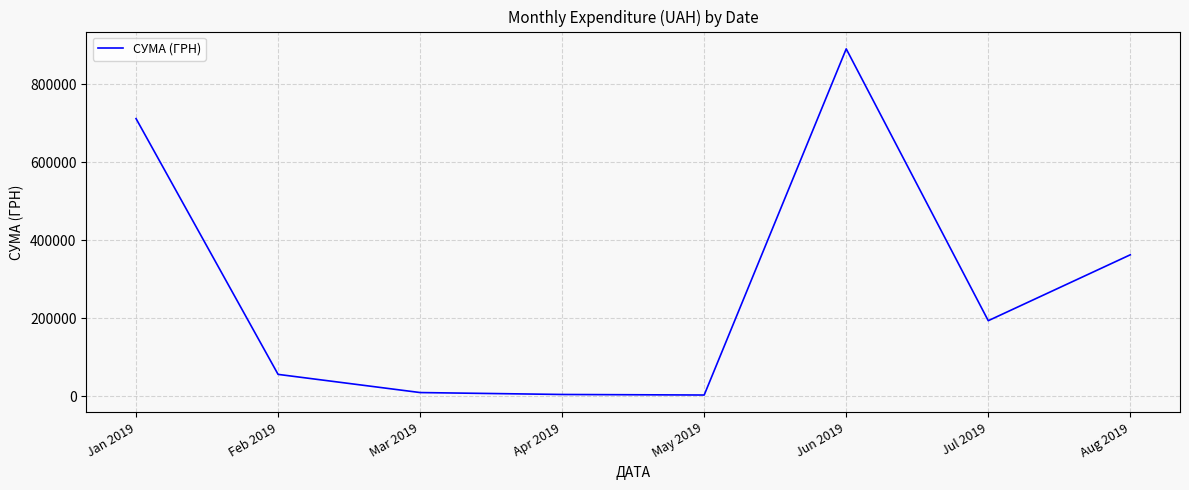

What is the average value?

278649.0